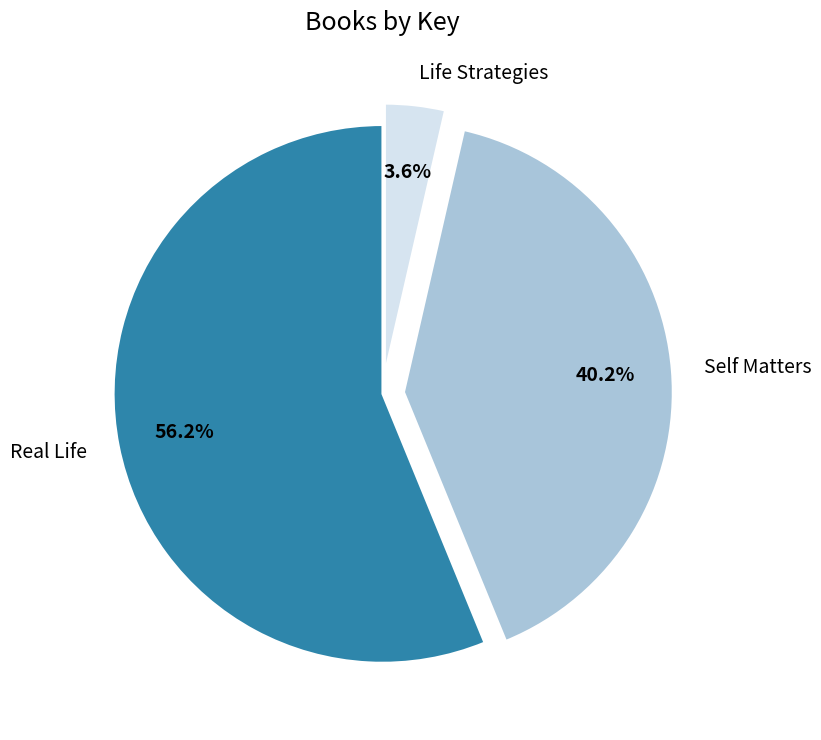

Does Real Life account for over 50% of the chart?

Yes